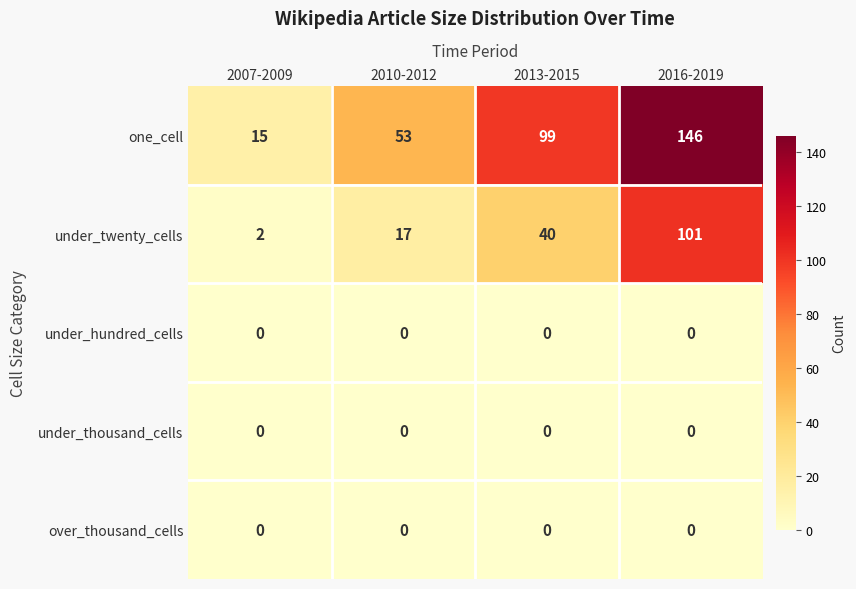

What is the sum of all one_cell values?

313